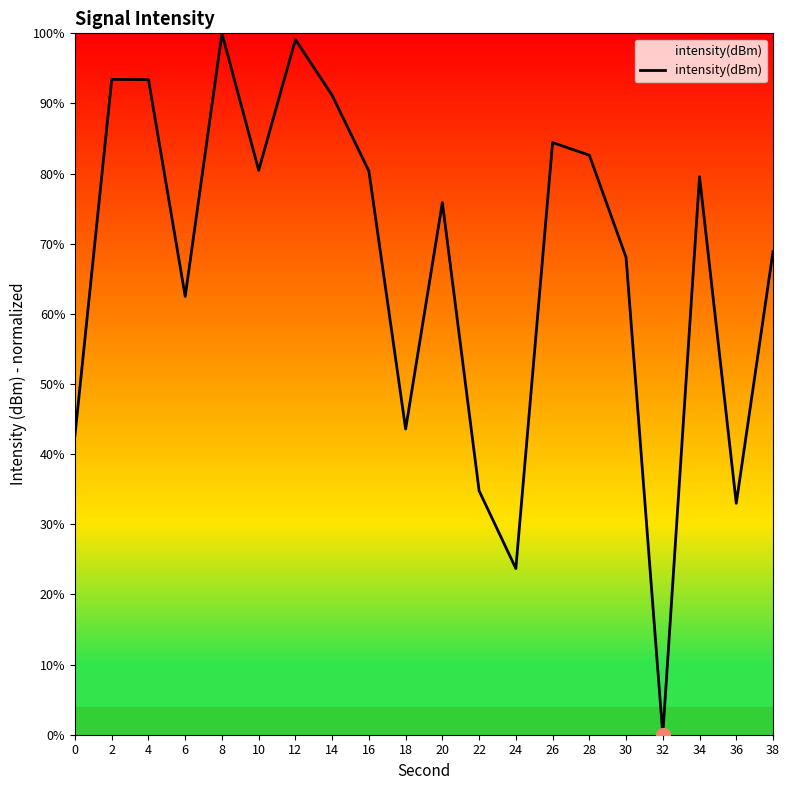

True or false: there are more than 0 points higher than both neighbors.

True